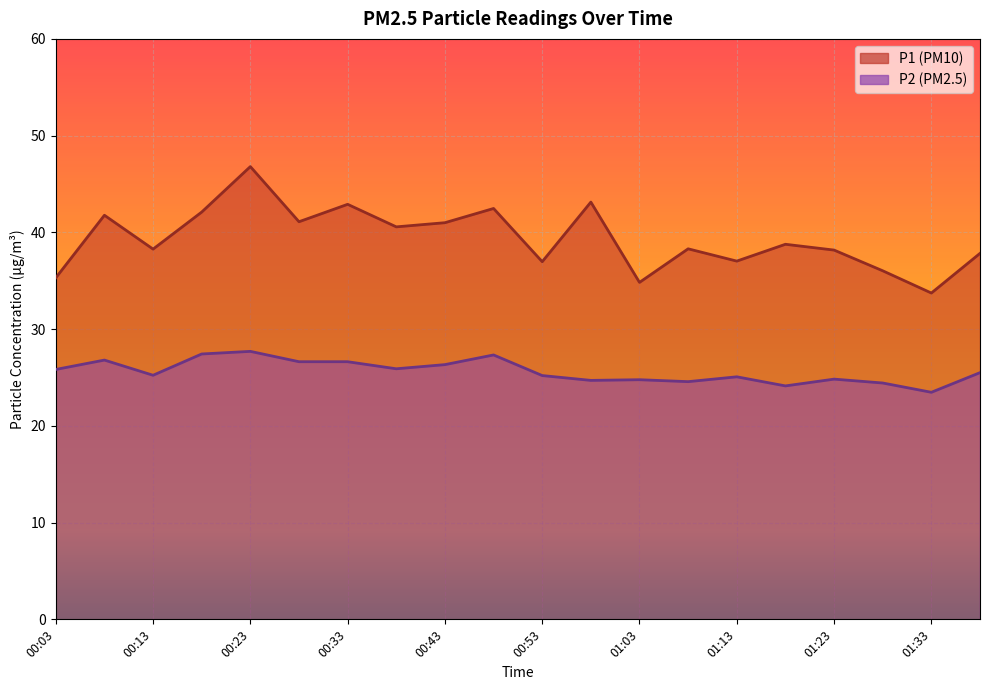

What is the difference between the P2 values at 00:03 and 01:38?

0.3